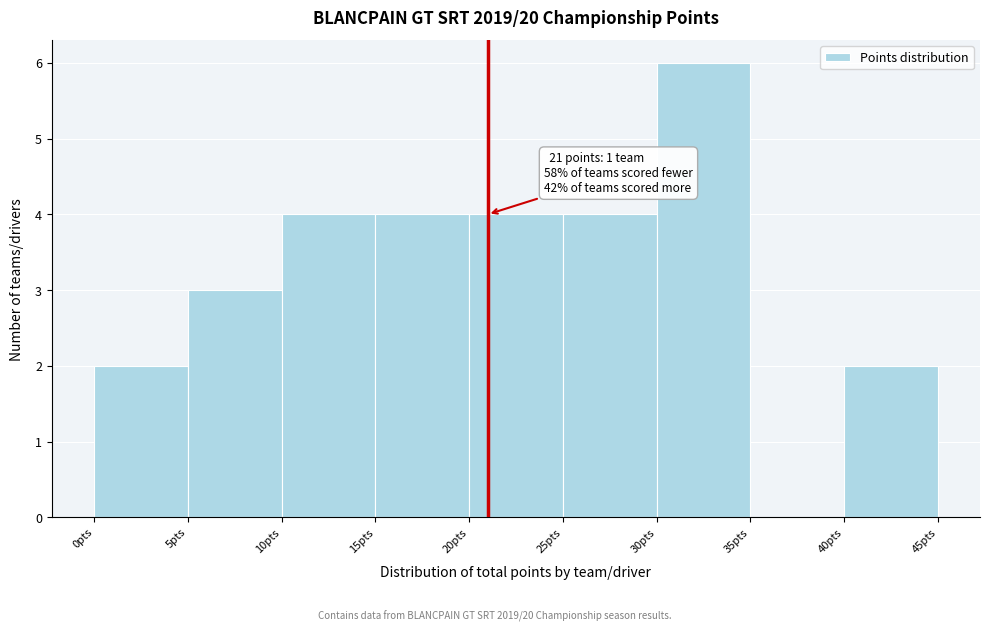

Over which range of the x-axis is the bar tallest?

30 to 35